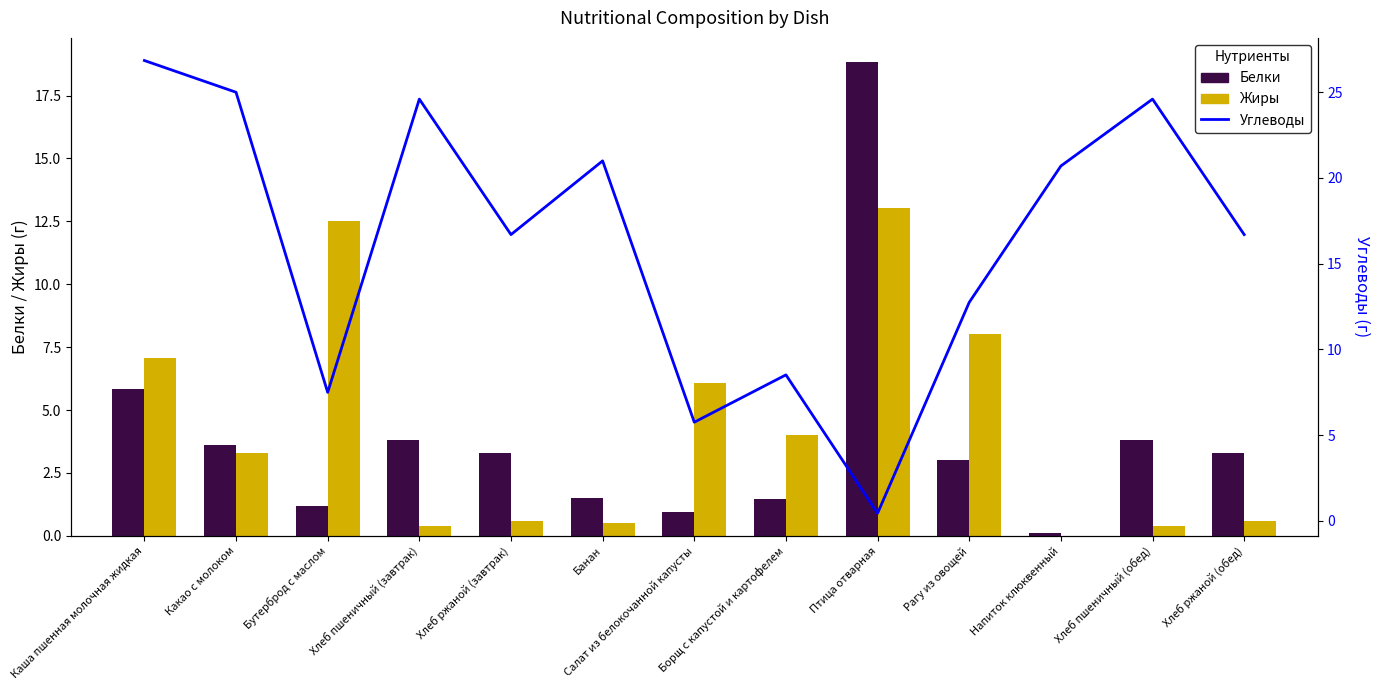

Is the value of Белки at Бутерброд с маслом greater than the value of Углеводы at Каша пшенная молочная жидкая?

No